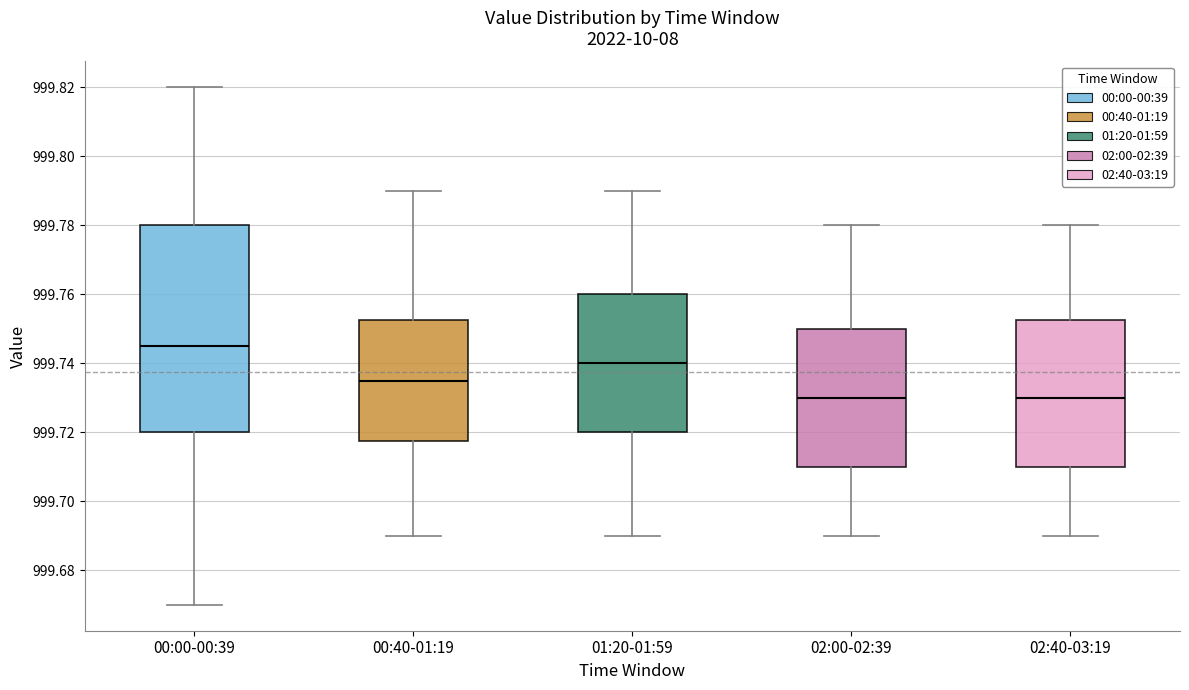

Where does the upper whisker of the box for 01:20-01:59 end on the y-axis? The values are not printed on the chart, so give them approximately, as read against the axis.

999.790